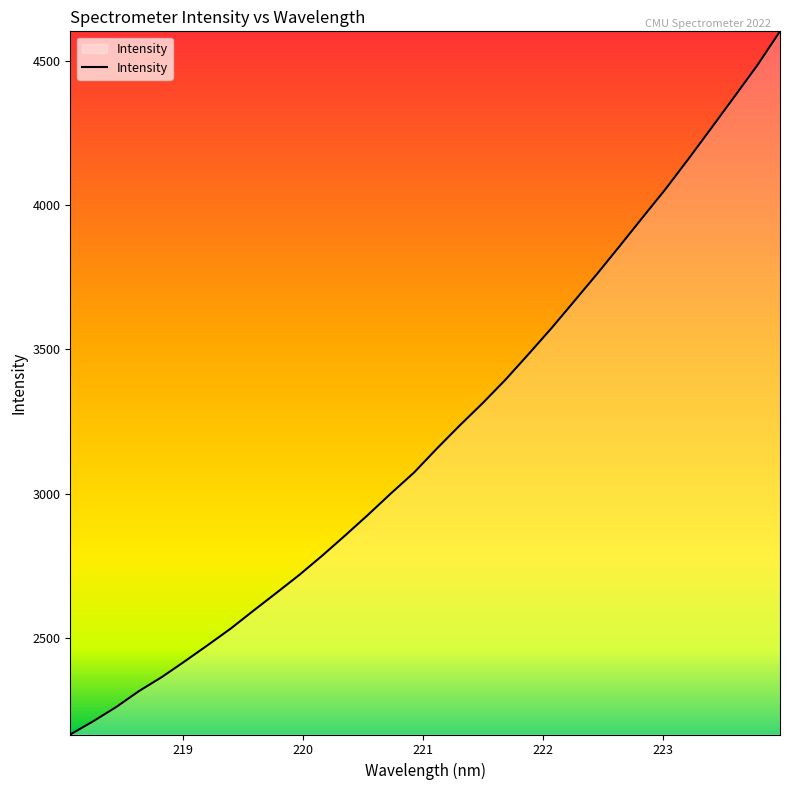

What is the greatest value displayed?

4601.7